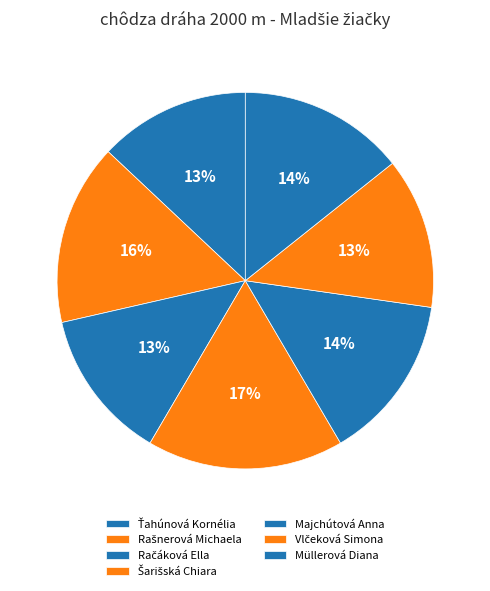

Is there a majority slice in this chart?

No